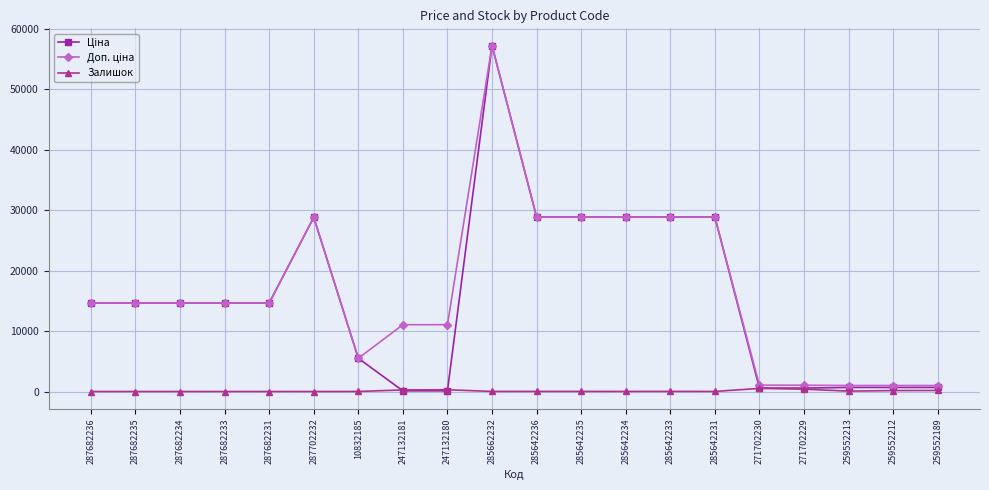

What is the spread (max minus min) of values at 287682236?

14649.6